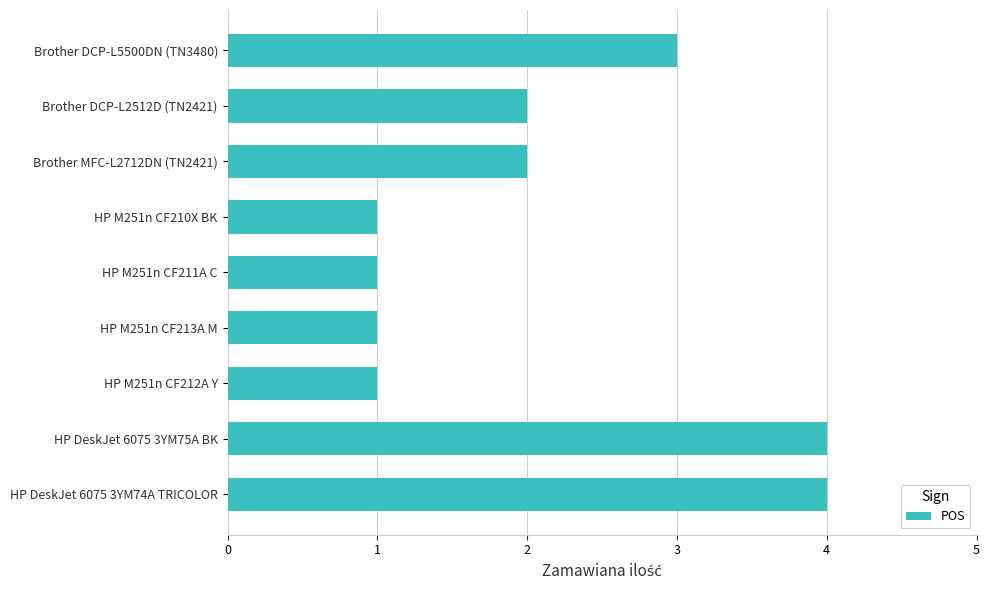

What is the sum of all values?

19